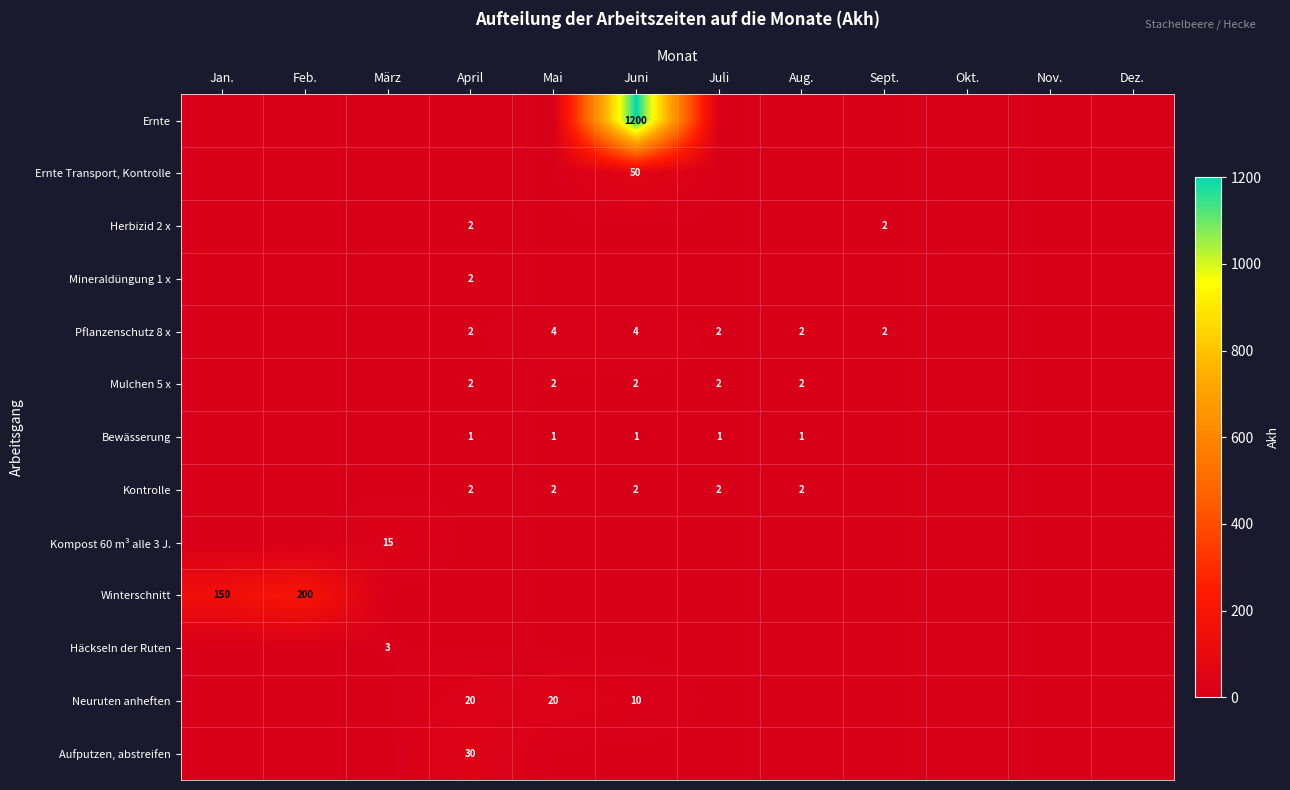

How many series are shown in this chart?

13